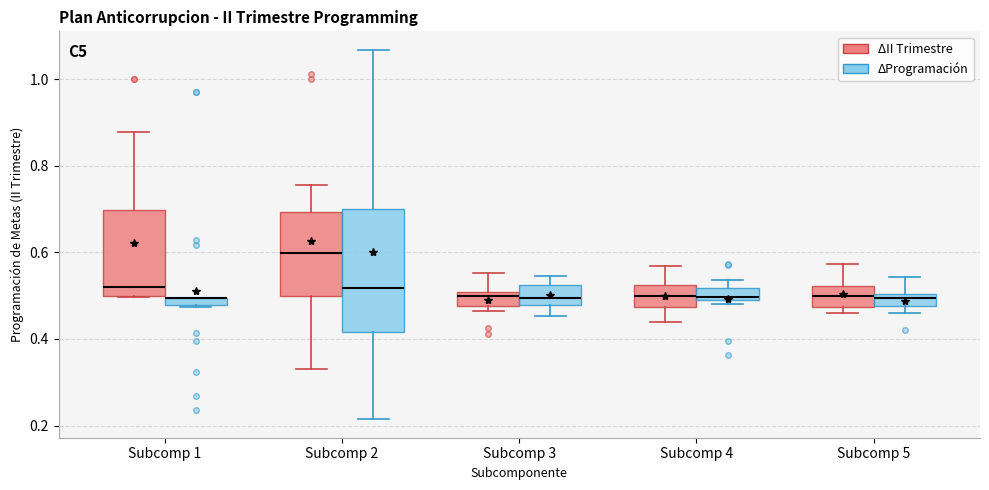

Where does the upper whisker of the box for Subcomp 3 (ΔII Trimestre) end on the y-axis? The values are not printed on the chart, so give them approximately, as read against the axis.

0.56